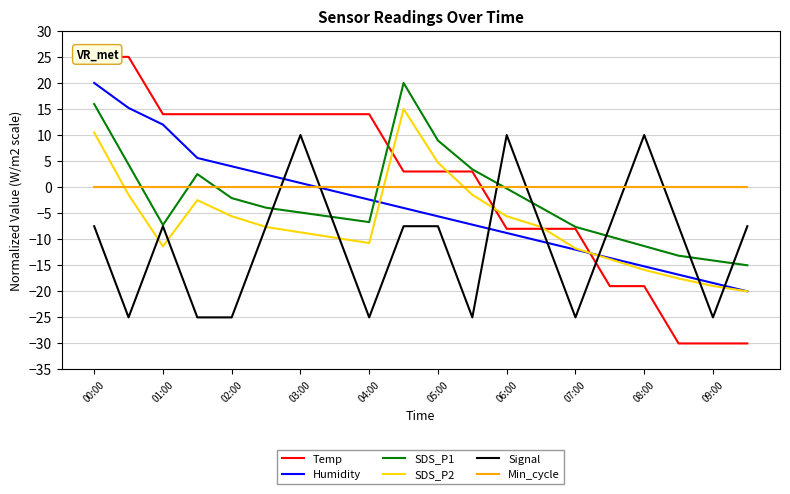

Which series has the largest range (max minus min)?

Temp